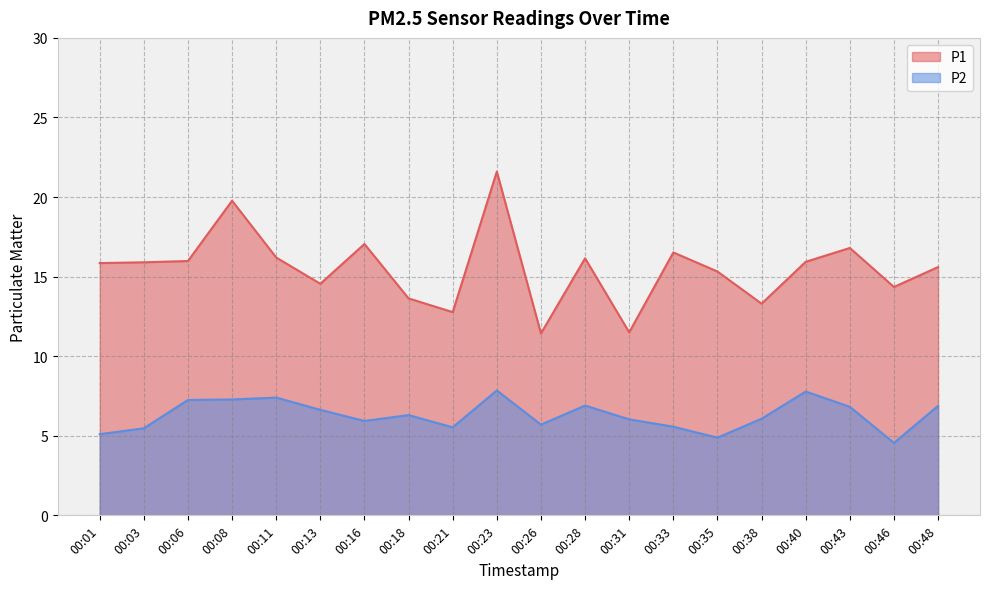

Reading right to left, what are all the values shown in this chart?

P1: 15.6	14.3	16.8	15.9	13.3	15.3	16.5	11.5	16.1	11.4	21.6	12.8	13.6	17.1	14.6	16.2	19.8	16.0	15.9	15.8
P2: 6.9	4.5	6.8	7.8	6.1	4.9	5.6	6.0	6.9	5.7	7.8	5.5	6.3	5.9	6.6	7.4	7.3	7.2	5.5	5.1